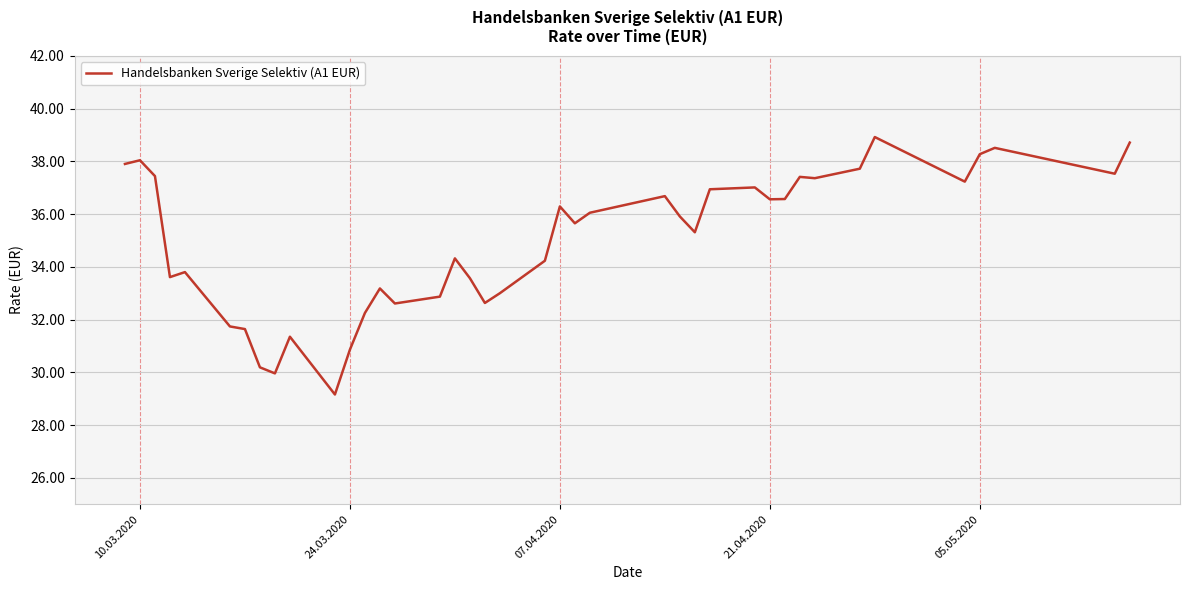

What is the minimum value shown in the chart?

29.2